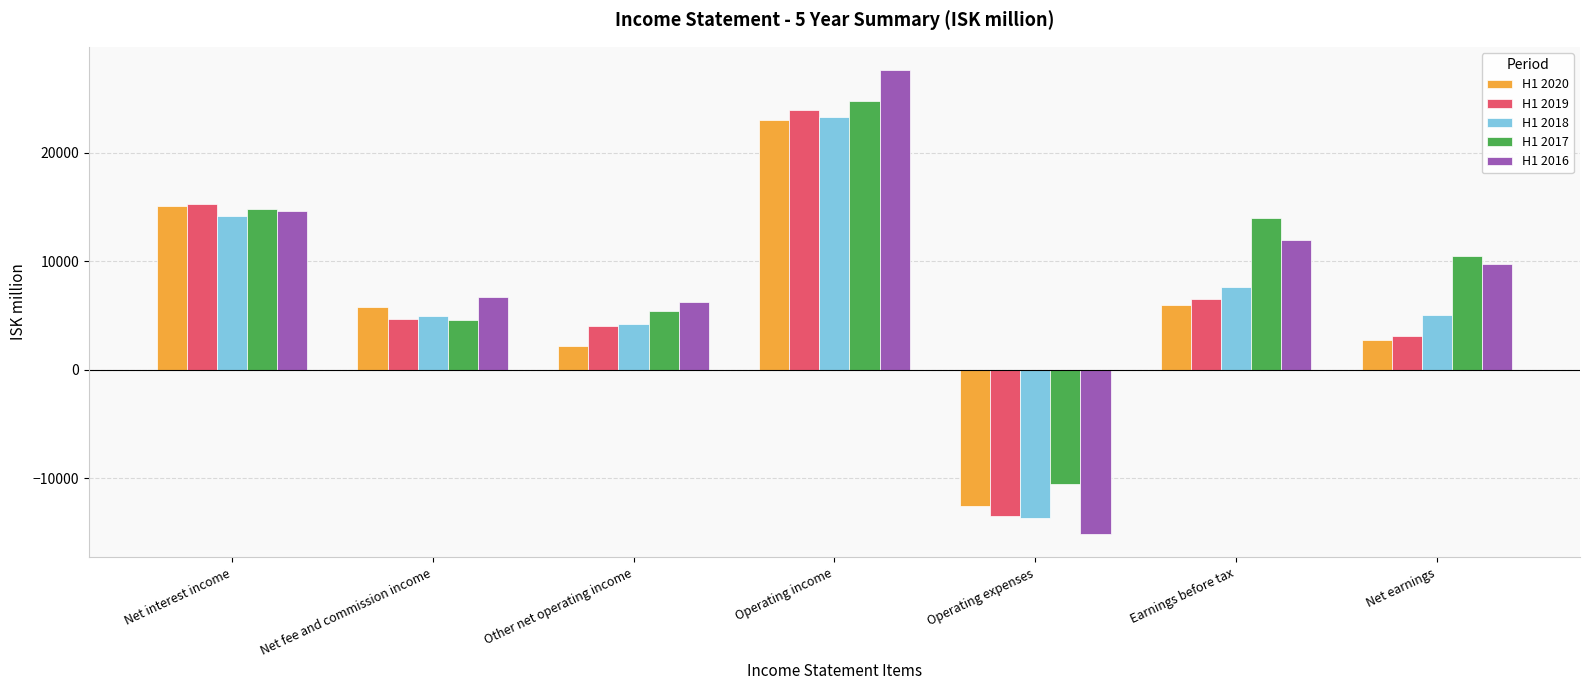

Is the value of H1 2020 at Earnings before tax greater than the value of H1 2016 at Earnings before tax?

No